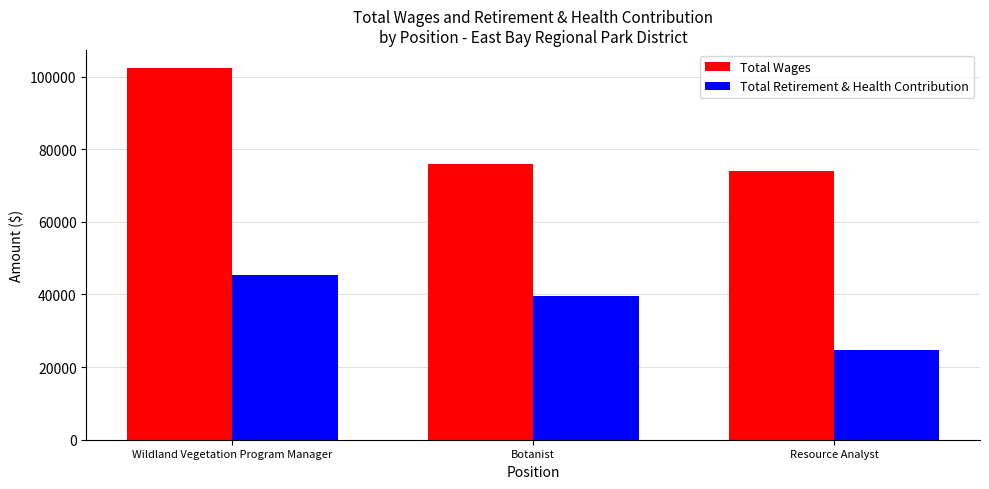

Count the number of categories in the chart.

3